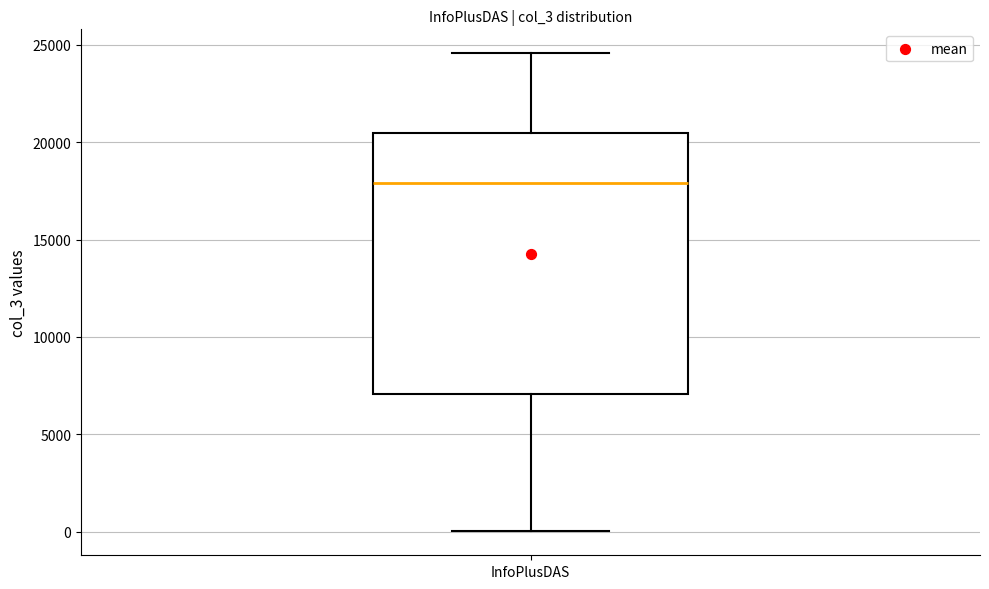

Transcribe this box plot: give where the median line is, the range the box spans, and where the two whiskers end, as read against the y-axis. The values are not printed on the chart, so give them approximately, as read against the axis.

median 18000, box 7000 to 20500, whiskers 0 to 24500